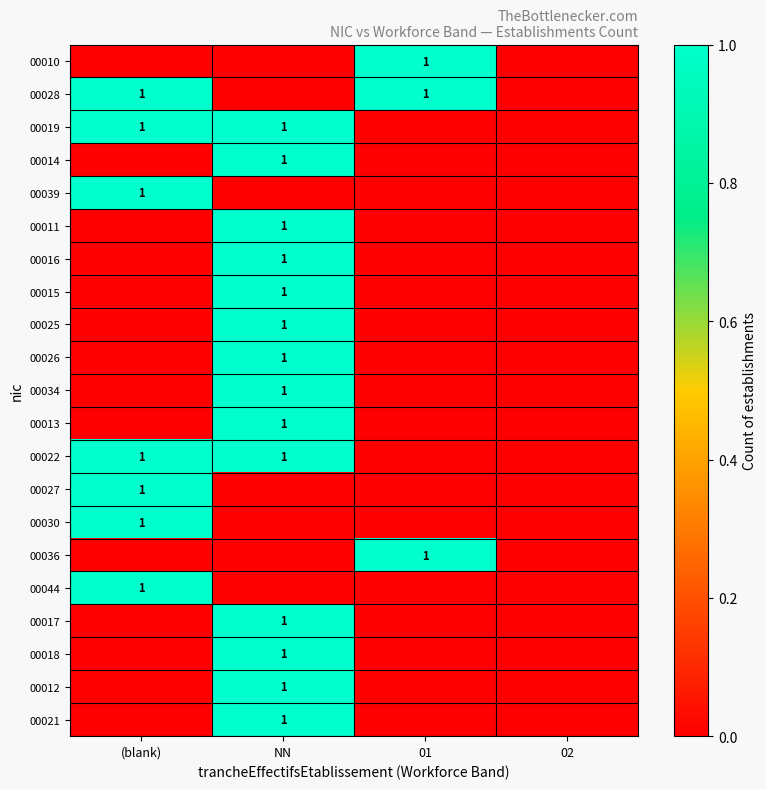

Is it true that 00015 equals 0 at NN?

False